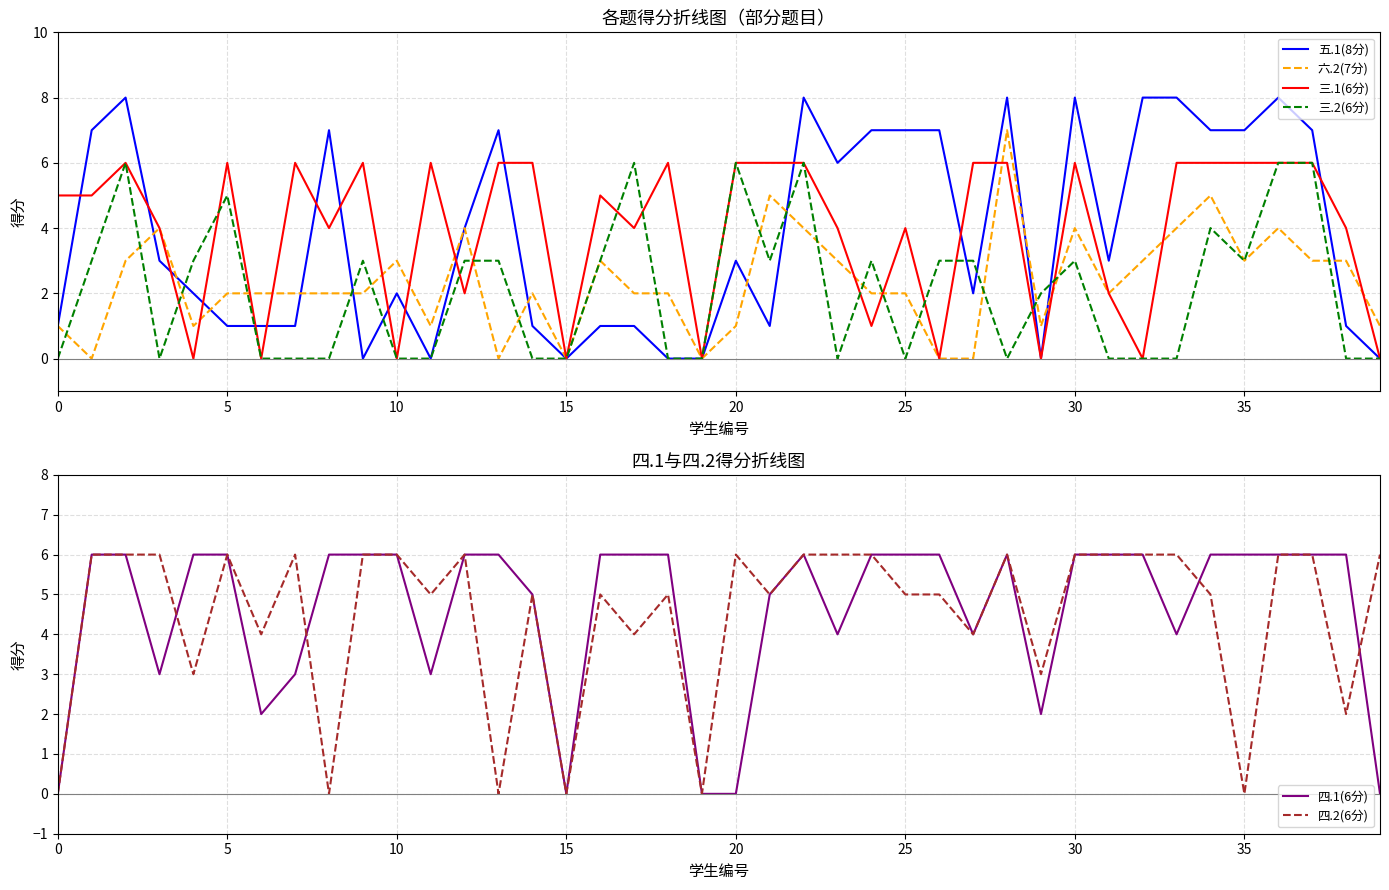

At which category does the chart reach its minimum across all series?

9